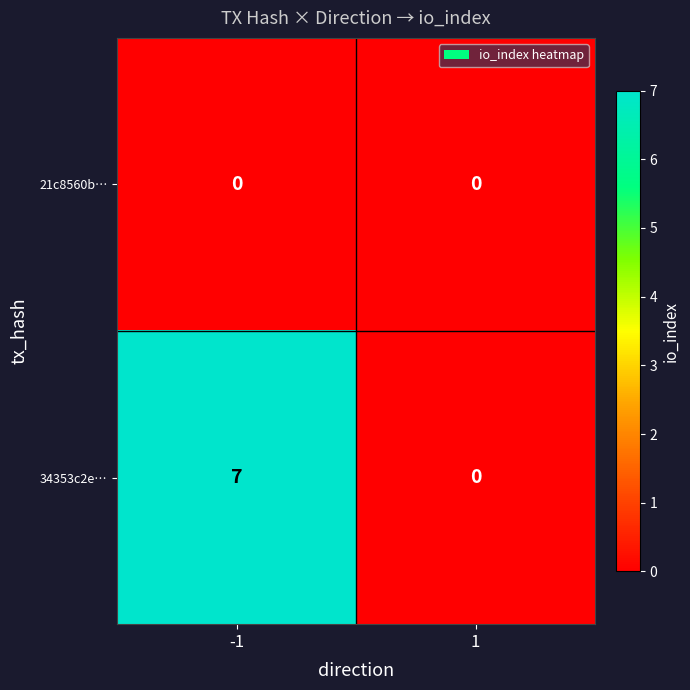

List the labels in order of 34353c2e… value, smallest first.

1, -1